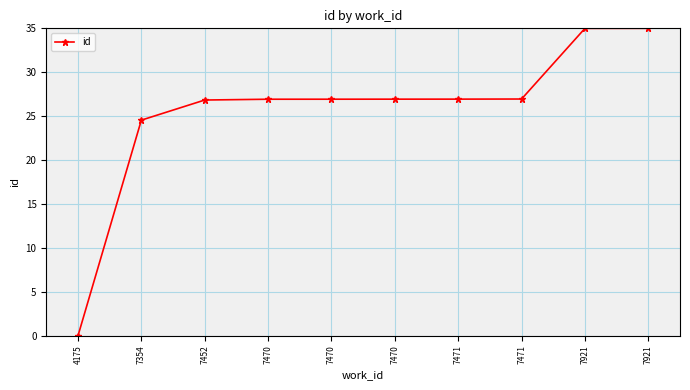

Does the chart display data point markers on the line(s)?

Yes